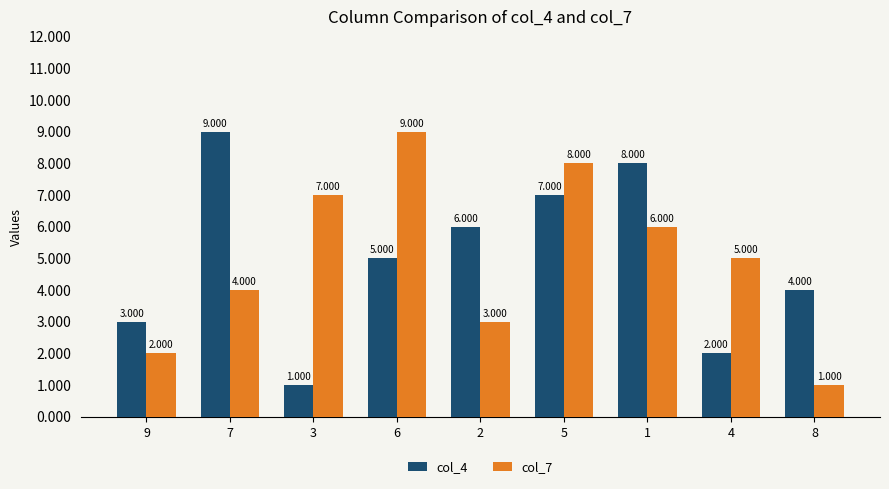

True or false: col_7 has a value of 1 at 8.

True